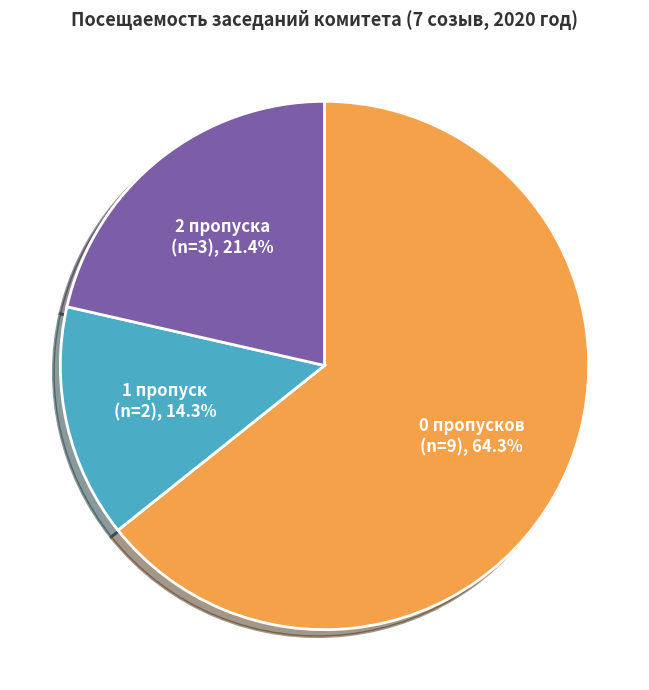

Combined, do 2 пропуска and 0 пропусков account for over 50%?

Yes